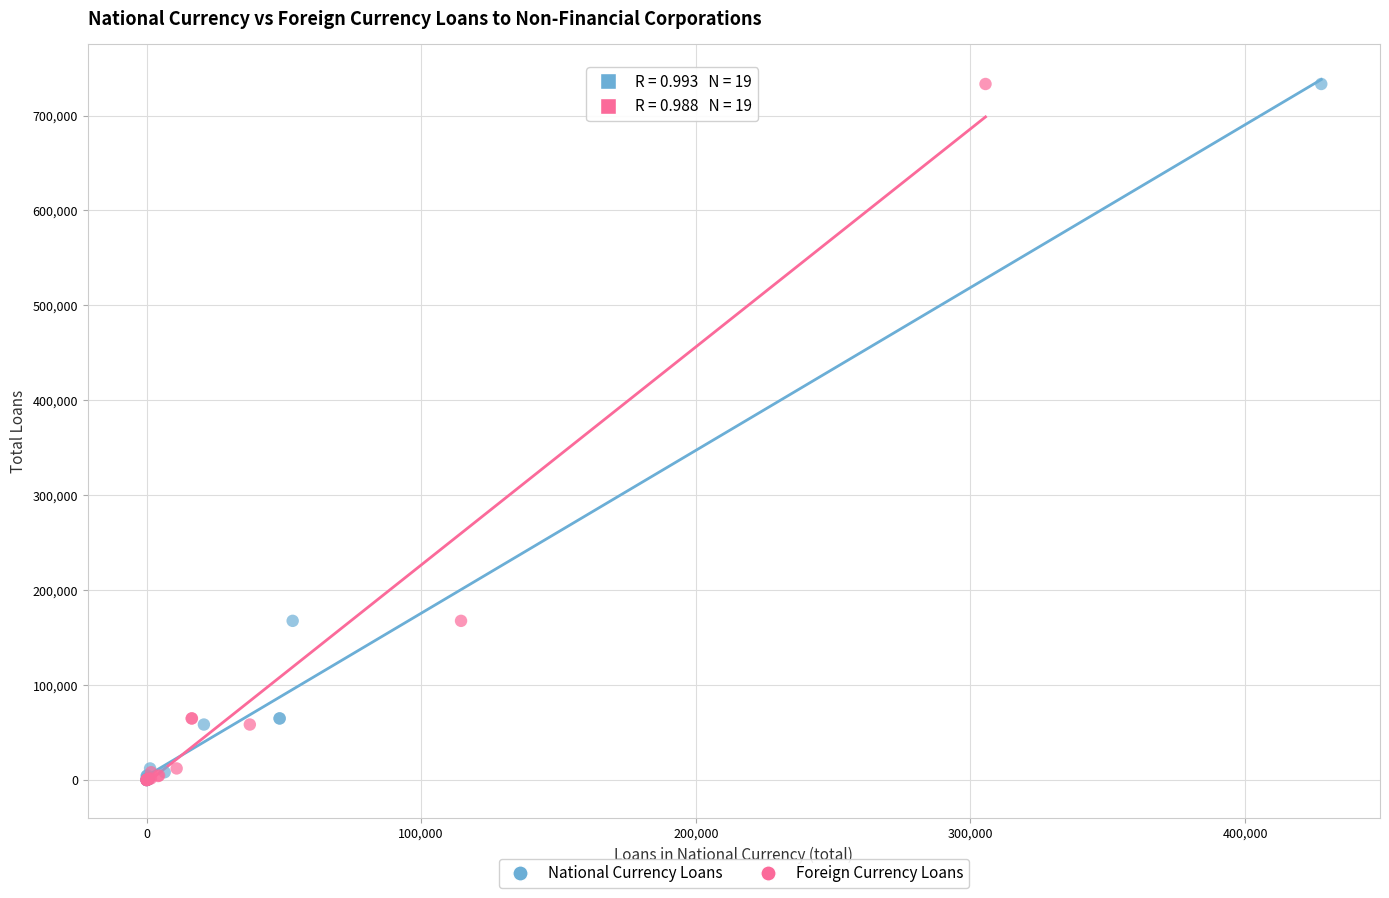

What are all the series names shown in the legend?

National Currency Loans, Foreign Currency Loans